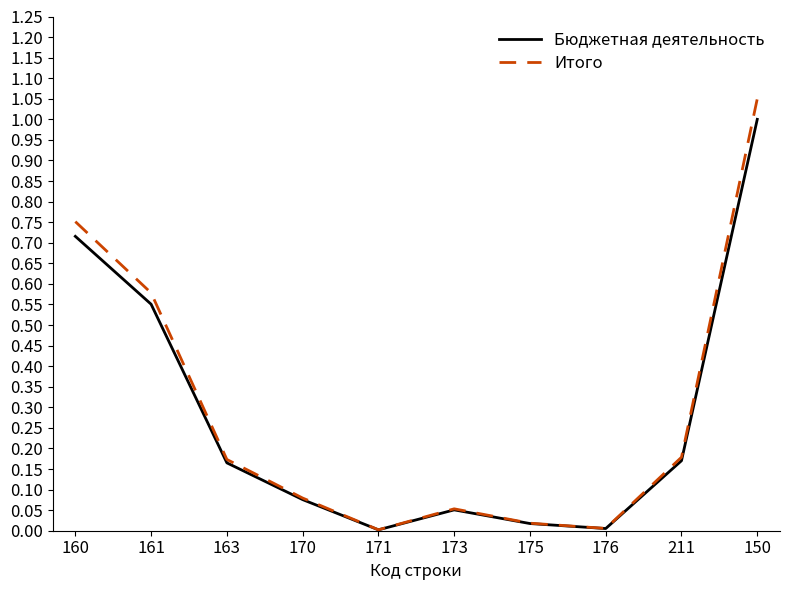

What is the difference between the maximum and minimum values in the Бюджетная деятельность series?

1.0